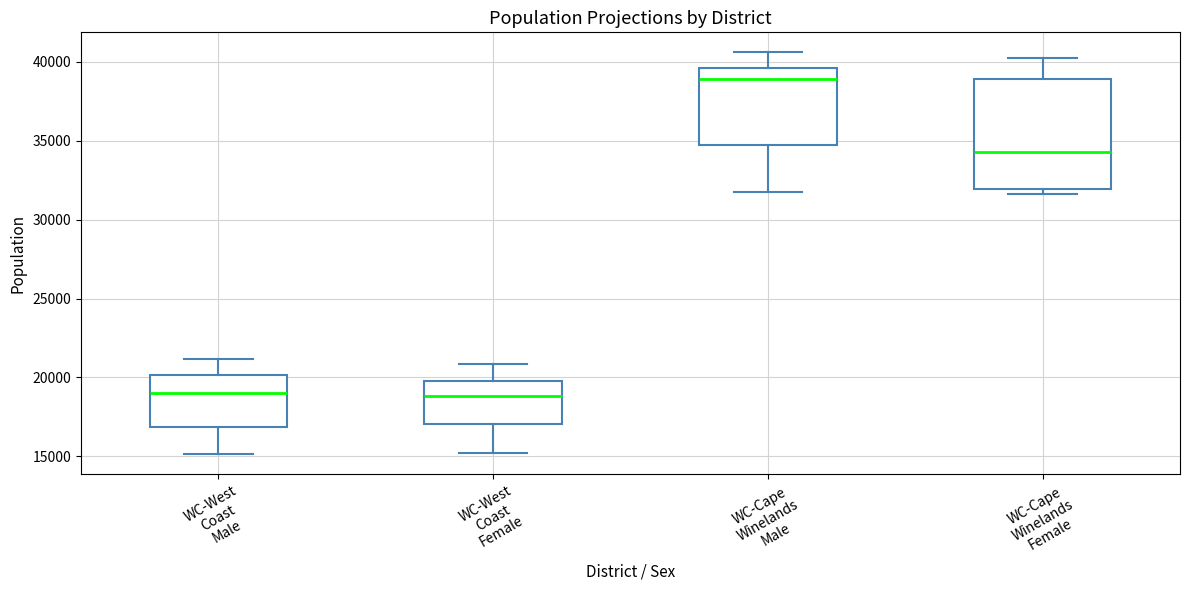

Reading left to right, read every box against the y-axis: the position of its median line, the range the box covers, and the ends of its whiskers. The values are not printed on the chart, so give them approximately, as read against the axis.

WC-West Coast Male: median 19000, box 17000 to 20000, whiskers 15000 to 21000
WC-West Coast Female: median 19000, box 17000 to 20000, whiskers 15000 to 21000
WC-Cape Winelands Male: median 39000, box 35000 to 39500, whiskers 32000 to 40500
WC-Cape Winelands Female: median 34500, box 32000 to 39000, whiskers 31500 to 40000